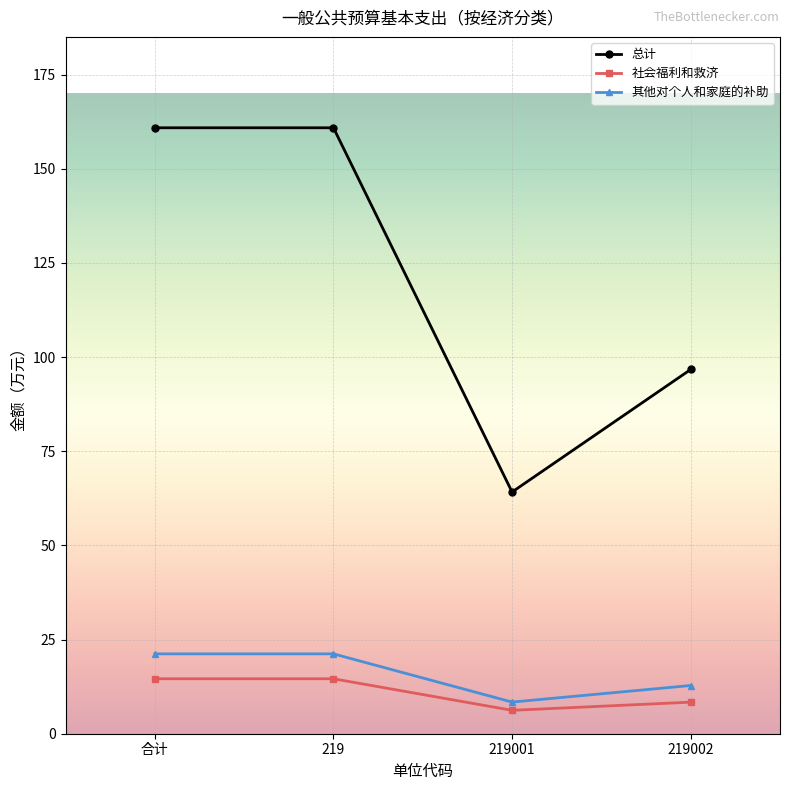

At how many categories does at least one series exceed 72?

3